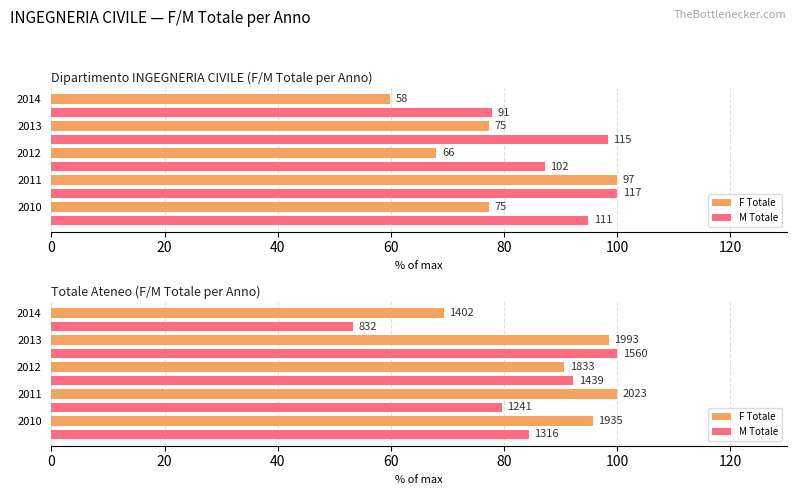

What is the value of the F Totale bar at the 3rd from the left?

90.6